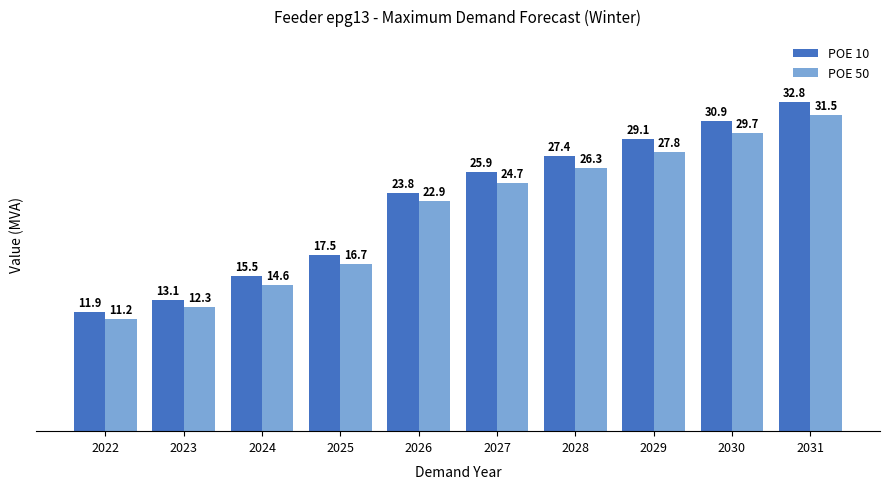

What is the difference between the highest and lowest values at 2027?

1.1